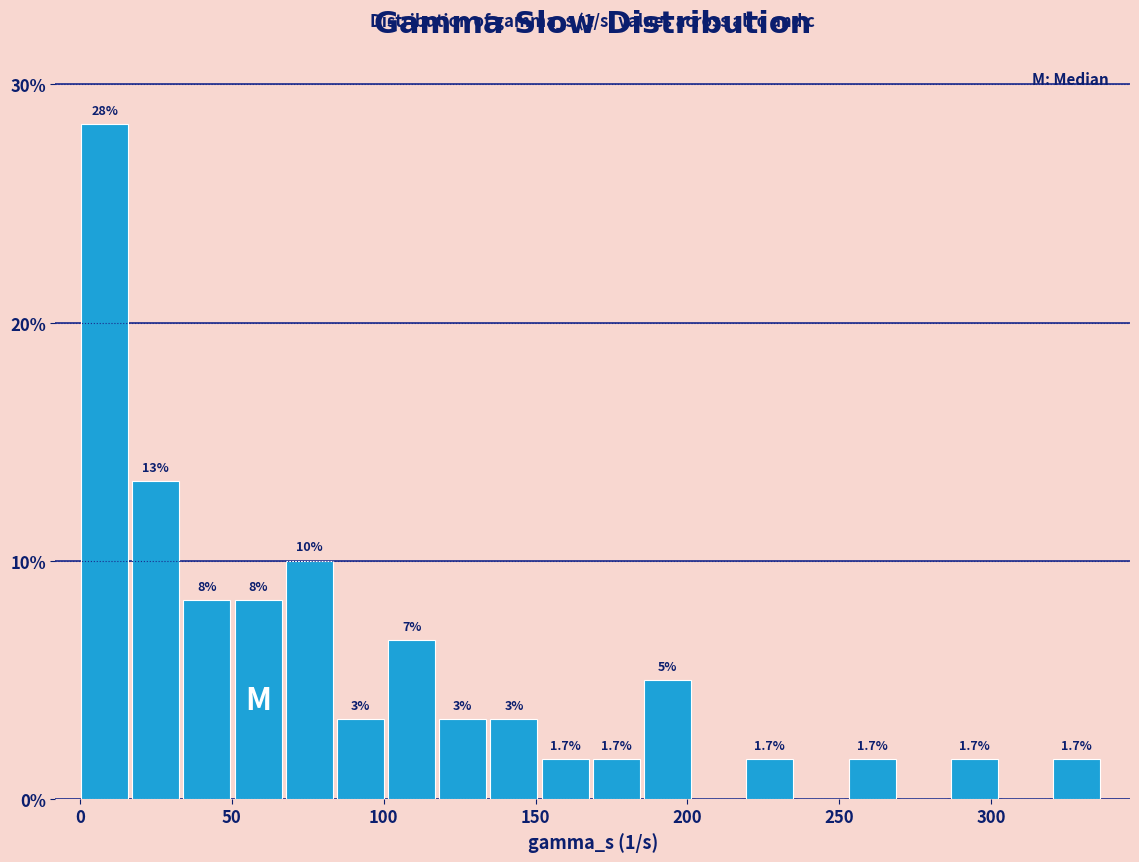

Around what value on the x-axis is the tallest bar? Give the approximate position of its centre, as read against the axis.

10